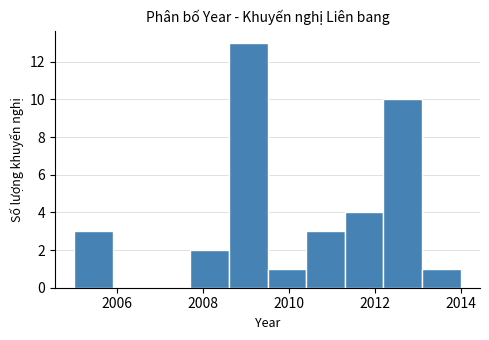

How tall is the bar that spans 2007.7 to 2008.6 on the x-axis? Neither the bar edges nor the heights are printed on the chart, so give them approximately, as read against the axes.

2